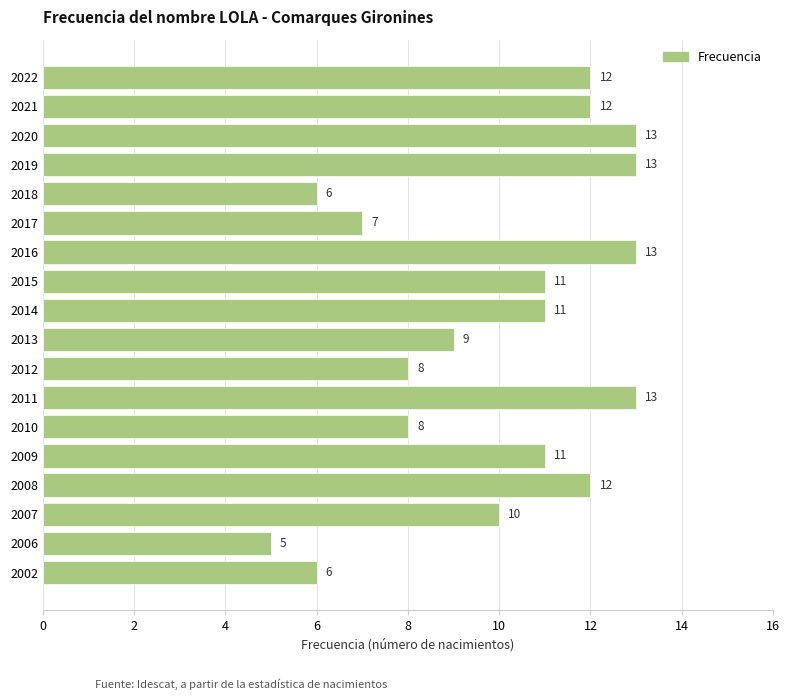

True or false: the data shows 4 at 2015.

False